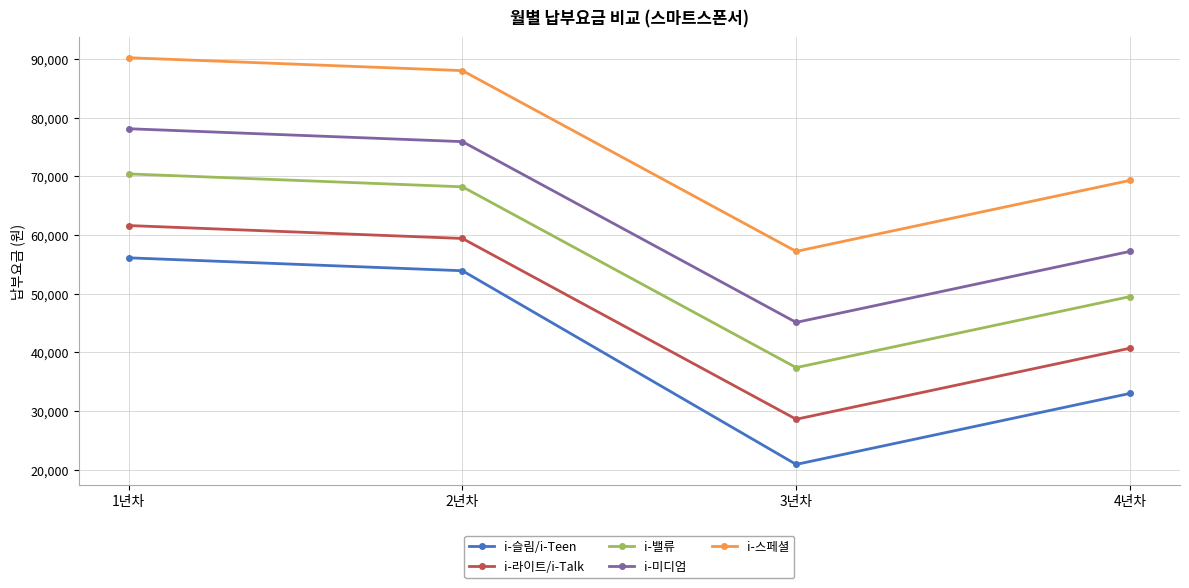

True or false: i-슬림/i-Teen has a value of 53907 at 2년차.

True